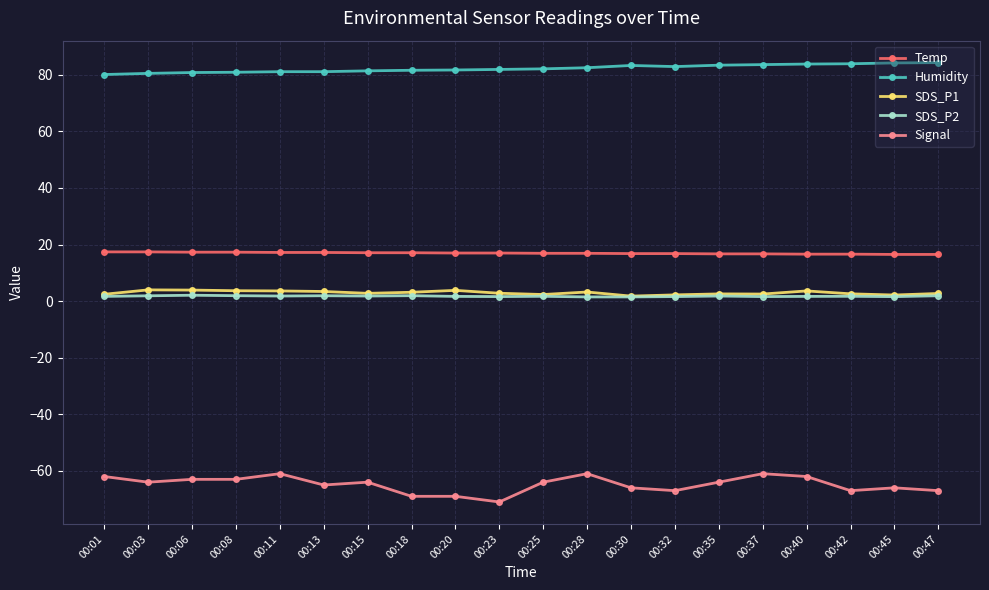

Which series has the largest range (max minus min)?

Signal